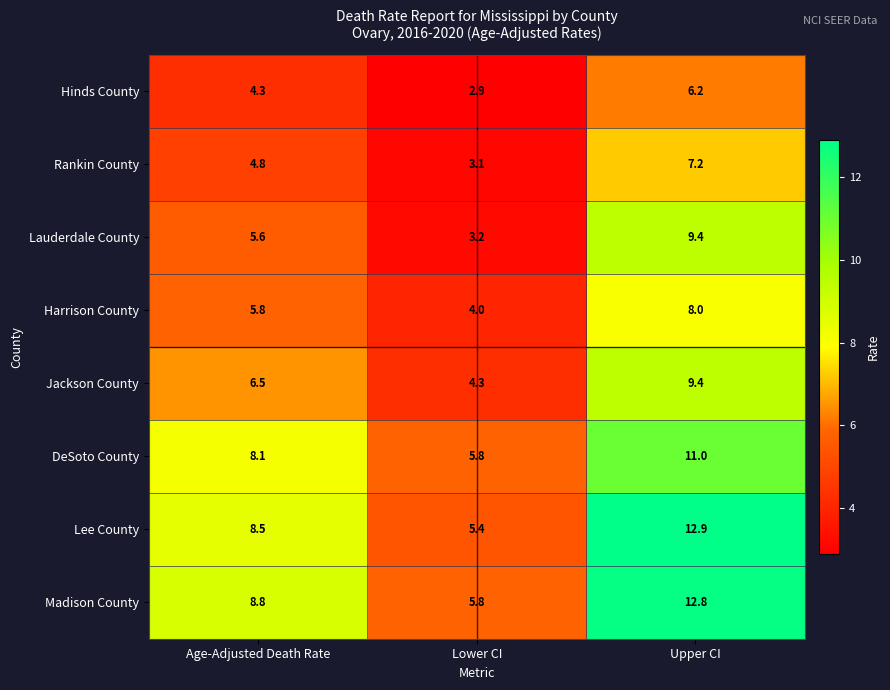

What is the difference between the maximum and minimum values in the Madison County series?

7.0